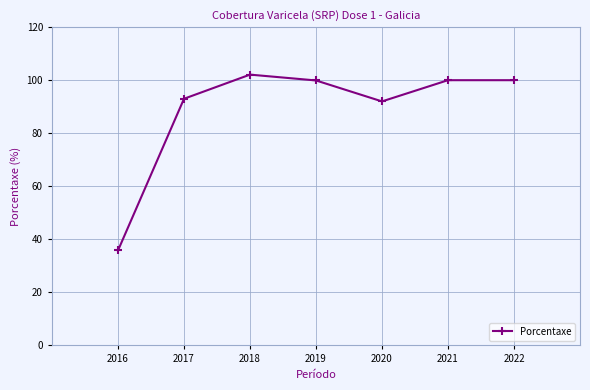

The value at 2018 is 170.2. True or false?

False